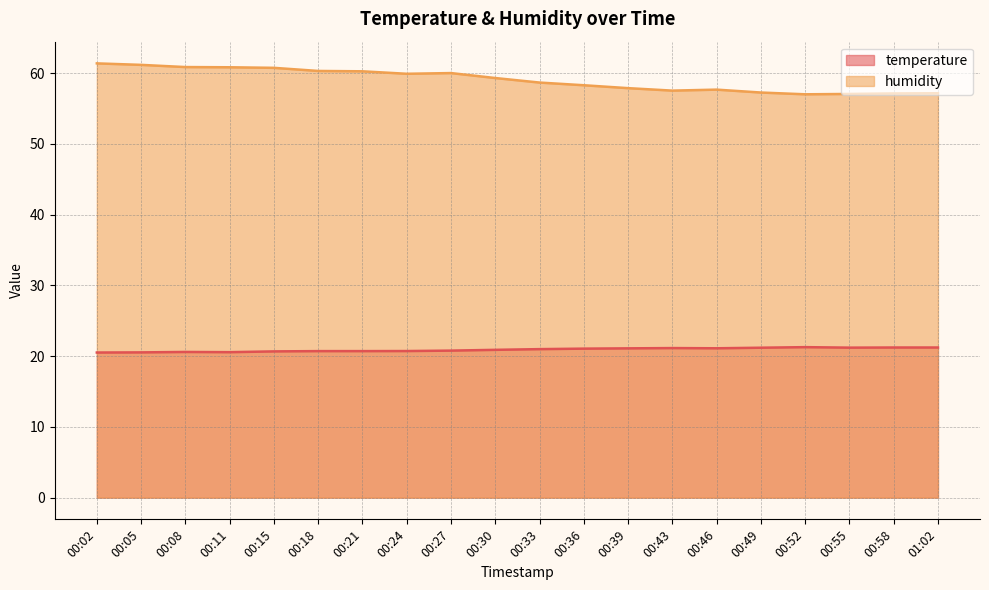

The value of humidity at 00:43 is 57.5. True or false?

True